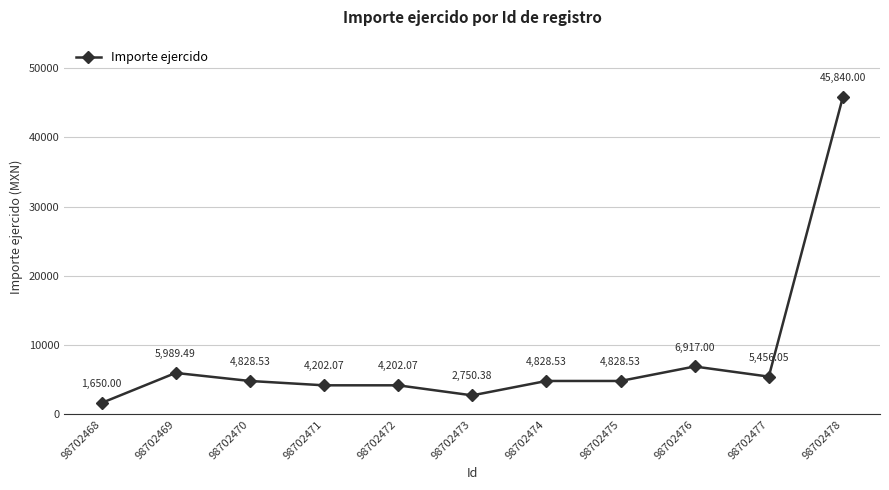

What is the sum of the values at 98702470 and 98702476?

11745.5